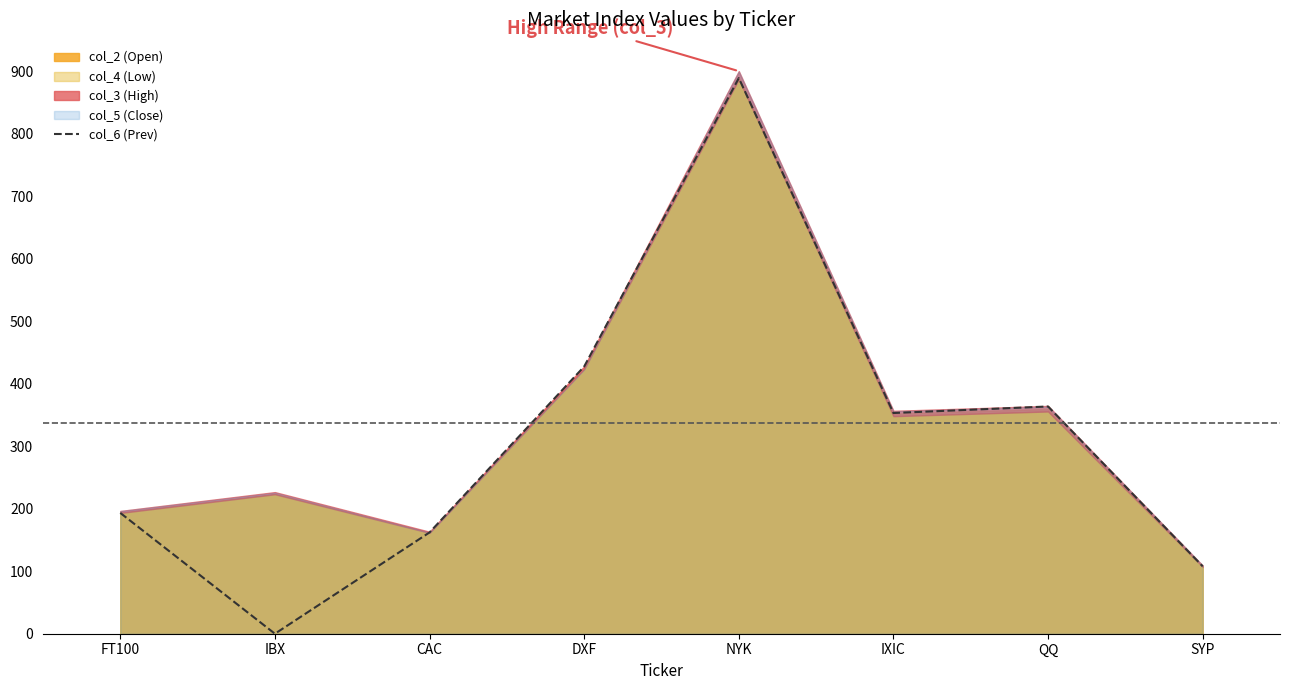

At which label is the value closest to 444?

DXF